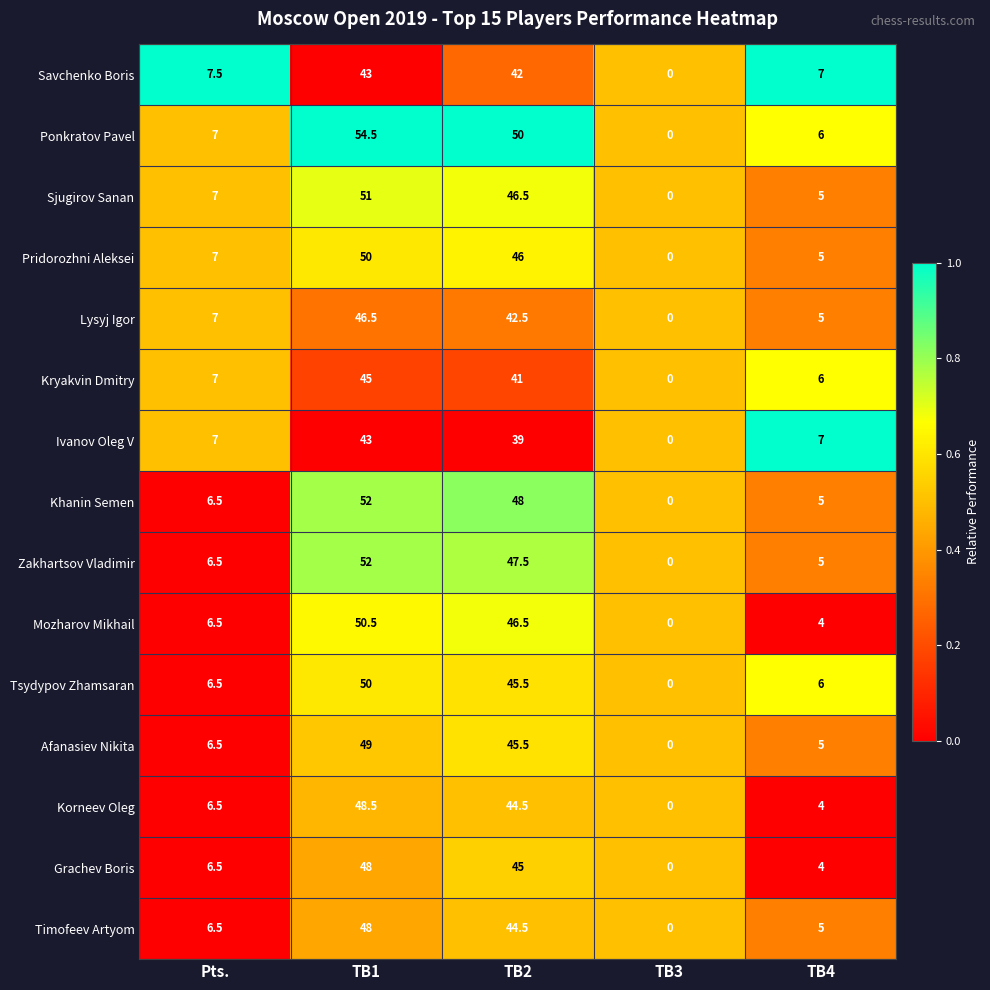

Count the number of categories in the chart.

5